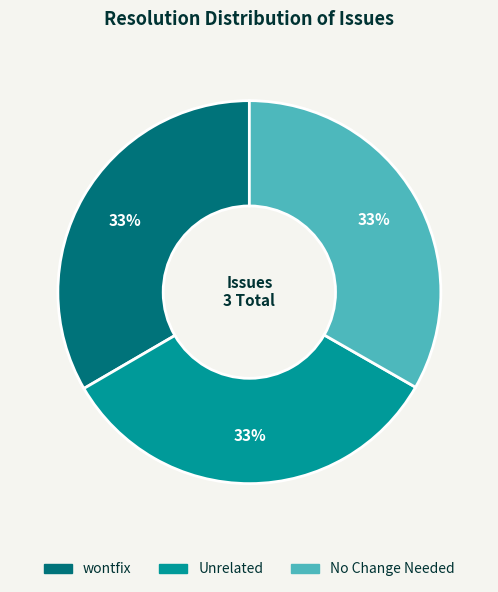

Is Unrelated the majority of the pie?

No